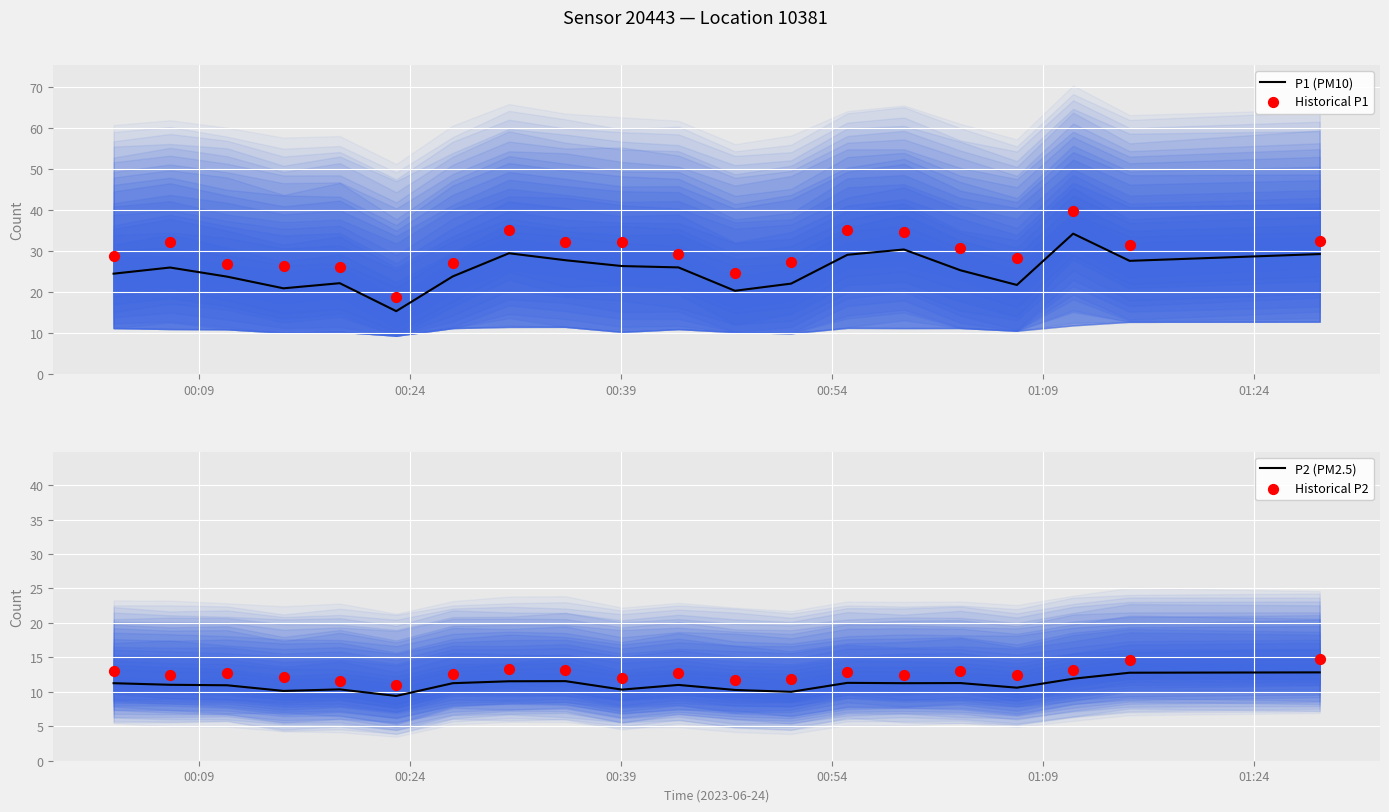

Which series contains the highest Y value?

Historical P1